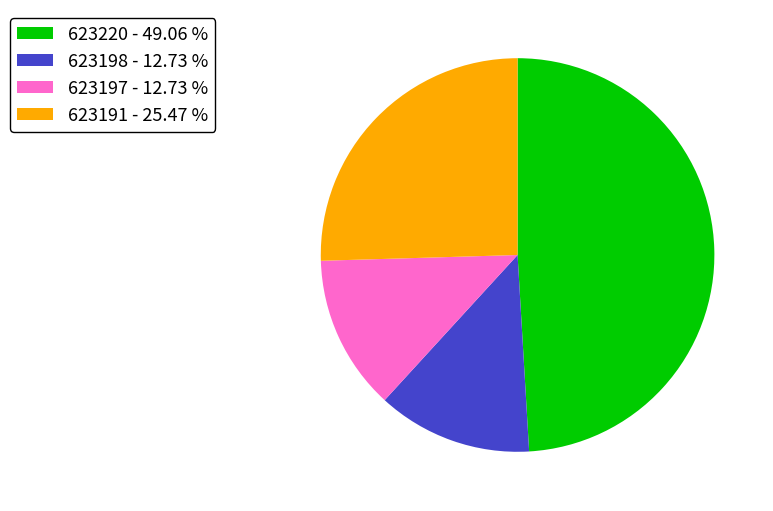

Does any single category account for the majority?

No